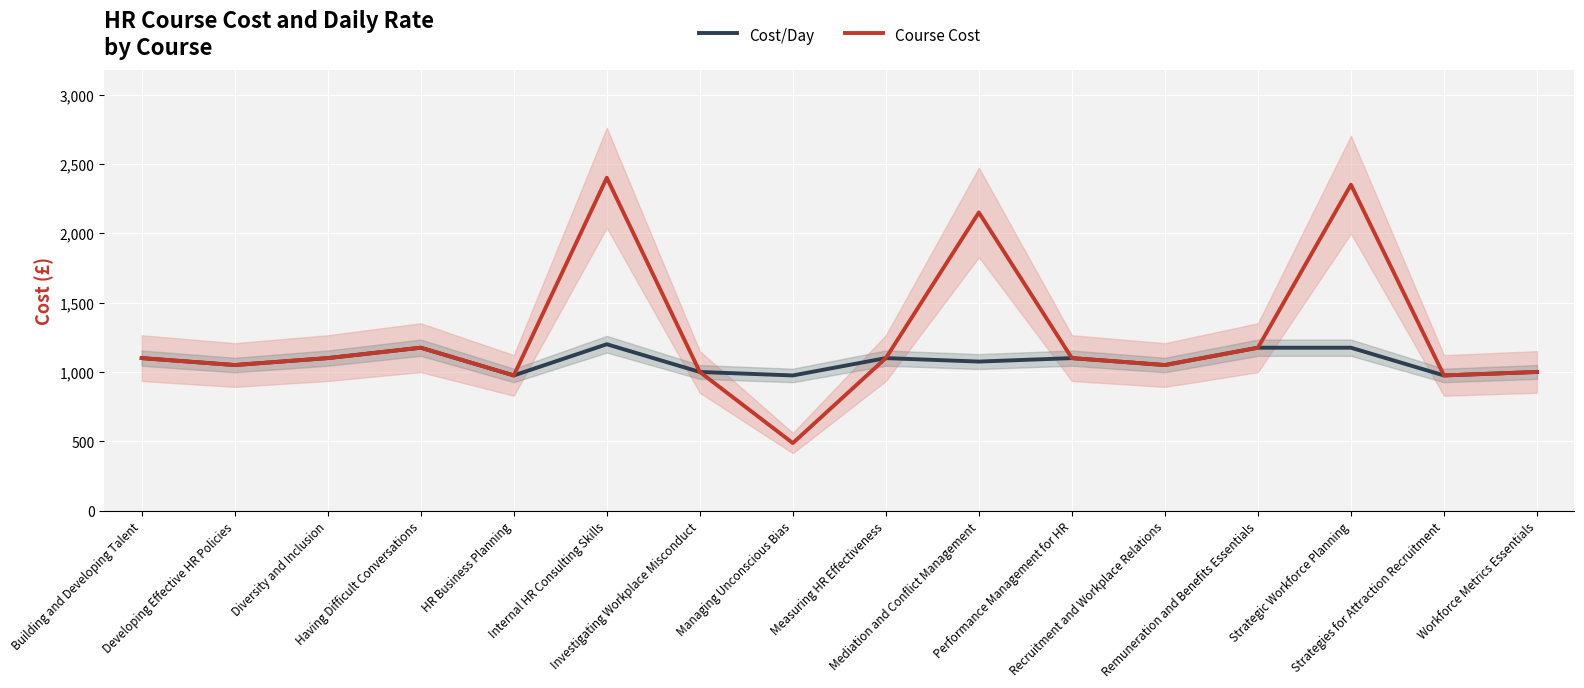

What is the value of the Course Cost point at the 4th from the left?

1175.0